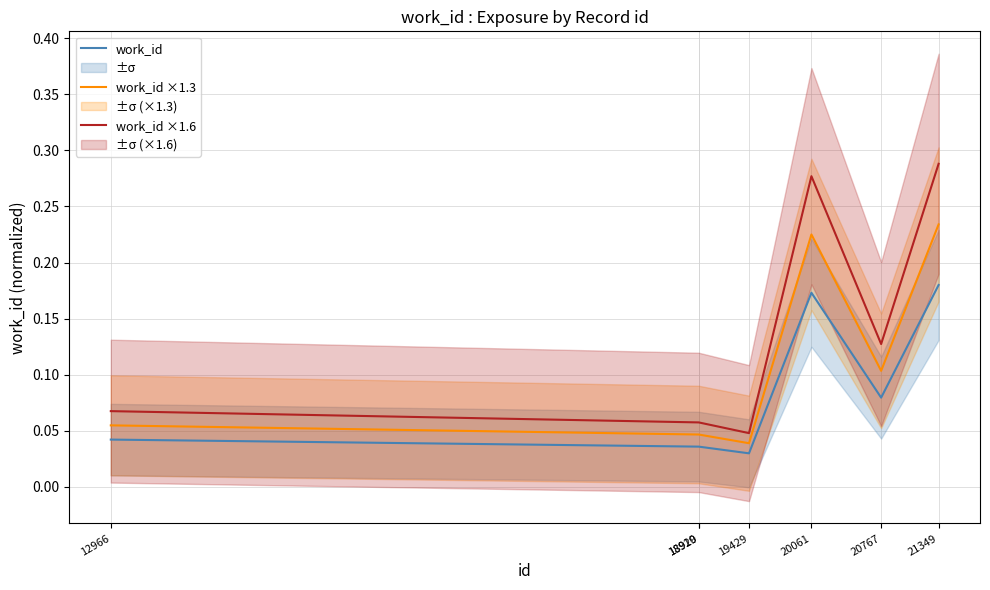

What is the difference between the maximum and minimum values in the work_id series?

0.1